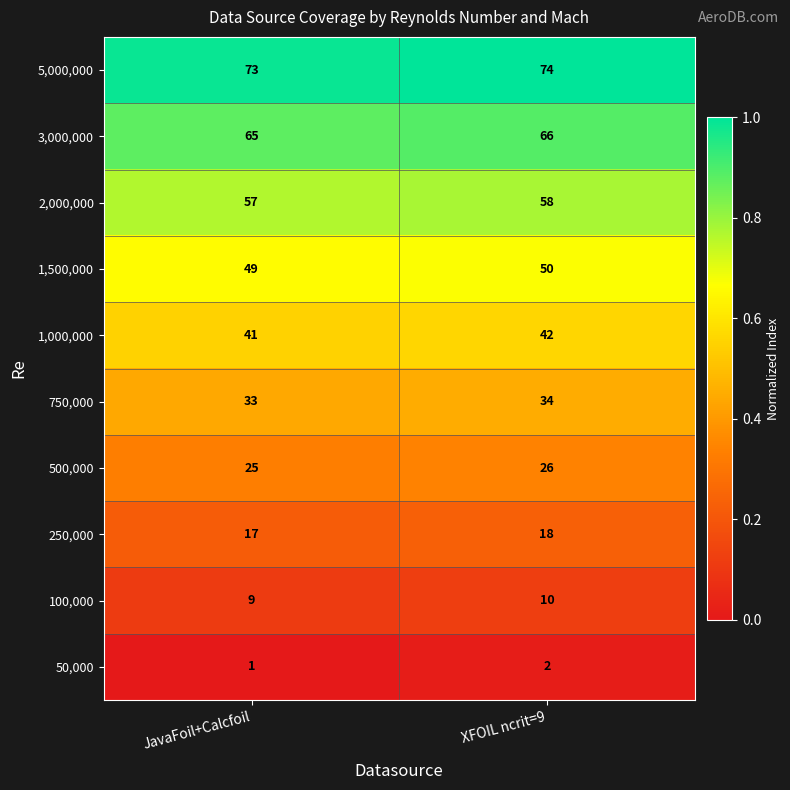

Reading right to left, transcribe all the data shown in this chart.

5,000,000: XFOIL ncrit=9=74	JavaFoil+Calcfoil=73
3,000,000: XFOIL ncrit=9=66	JavaFoil+Calcfoil=65
2,000,000: XFOIL ncrit=9=58	JavaFoil+Calcfoil=57
1,500,000: XFOIL ncrit=9=50	JavaFoil+Calcfoil=49
1,000,000: XFOIL ncrit=9=42	JavaFoil+Calcfoil=41
750,000: XFOIL ncrit=9=34	JavaFoil+Calcfoil=33
500,000: XFOIL ncrit=9=26	JavaFoil+Calcfoil=25
250,000: XFOIL ncrit=9=18	JavaFoil+Calcfoil=17
100,000: XFOIL ncrit=9=10	JavaFoil+Calcfoil=9
50,000: XFOIL ncrit=9=2	JavaFoil+Calcfoil=1